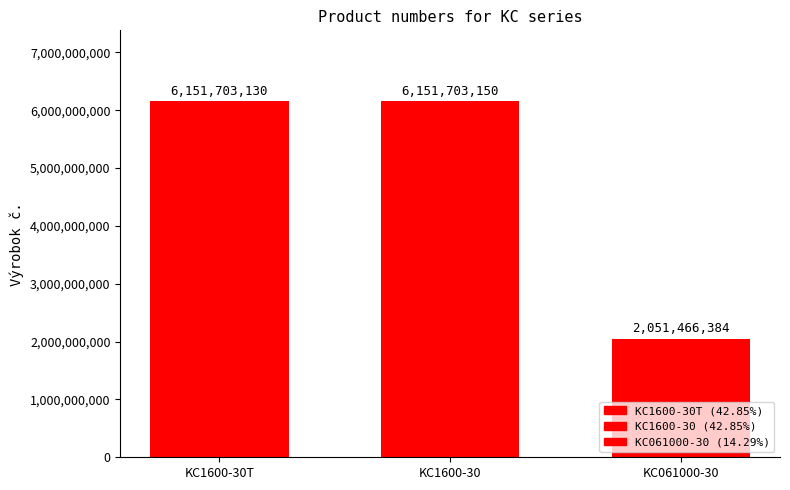

What value does the data have at KC061000-30, to the nearest 10?

2051466380